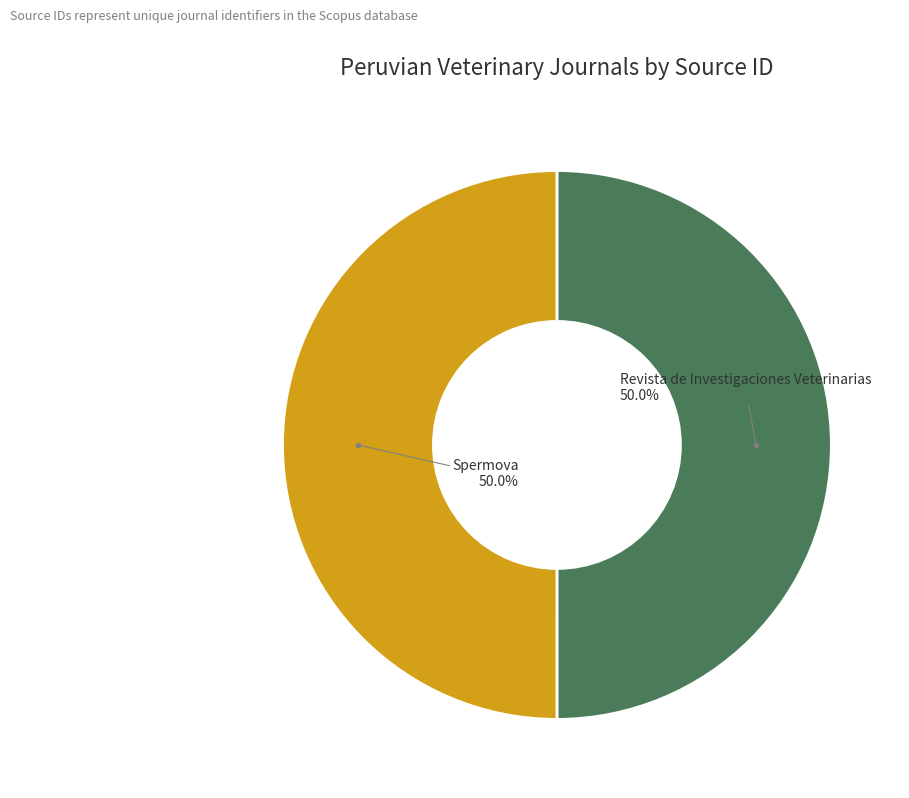

Rank the categories by value from lowest to highest.

Revista de Investigaciones Veterinarias, Spermova